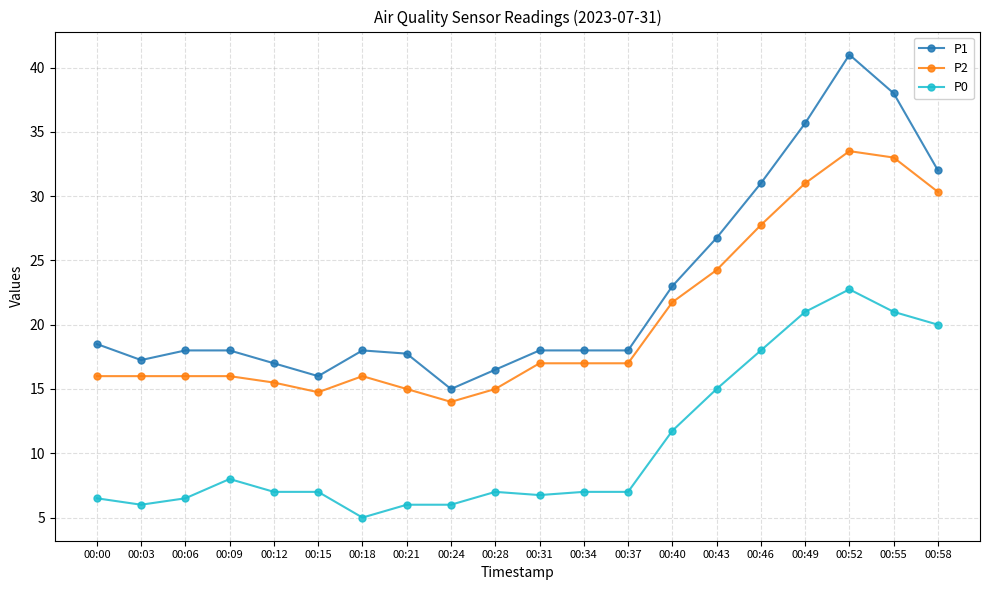

Rank the series by their maximum value, from highest to lowest.

P1, P2, P0